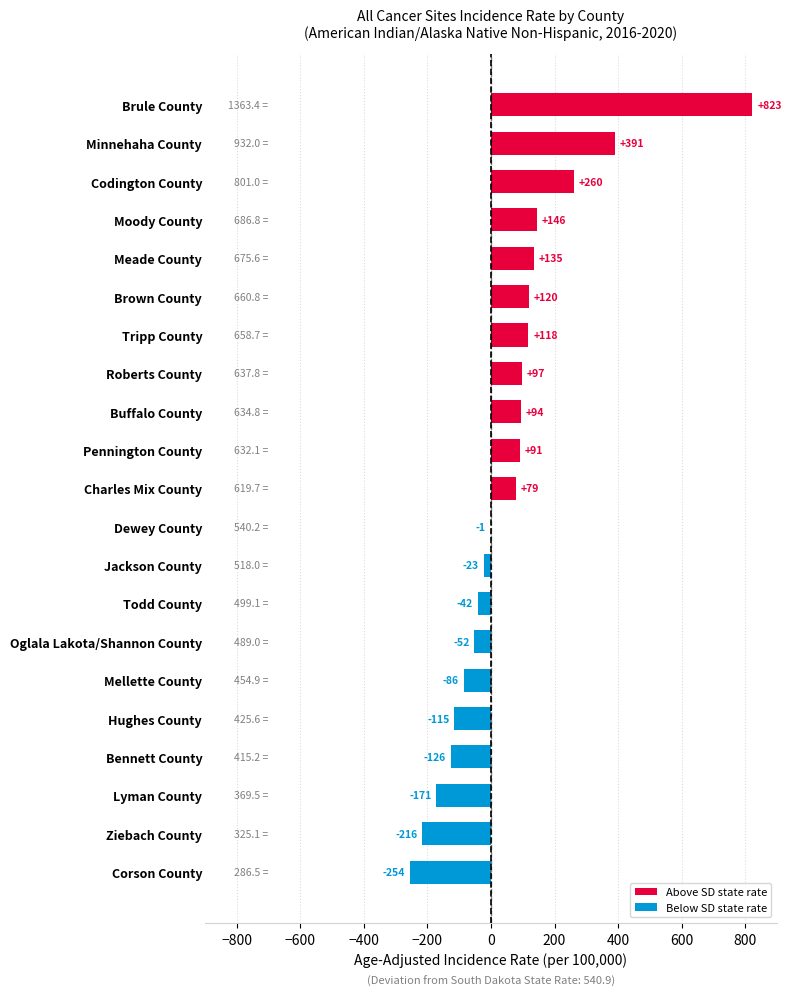

Between Tripp County and Jackson County, which is larger?

Tripp County